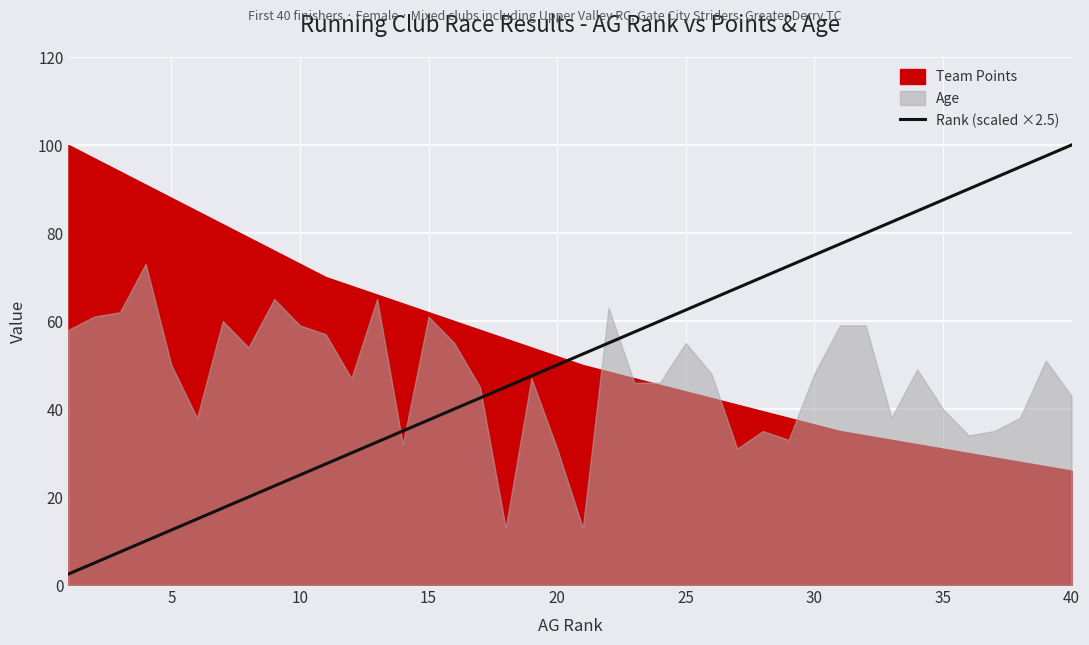

The value of Rank (scaled ×2.5) at 35 is 87.5. True or false?

True